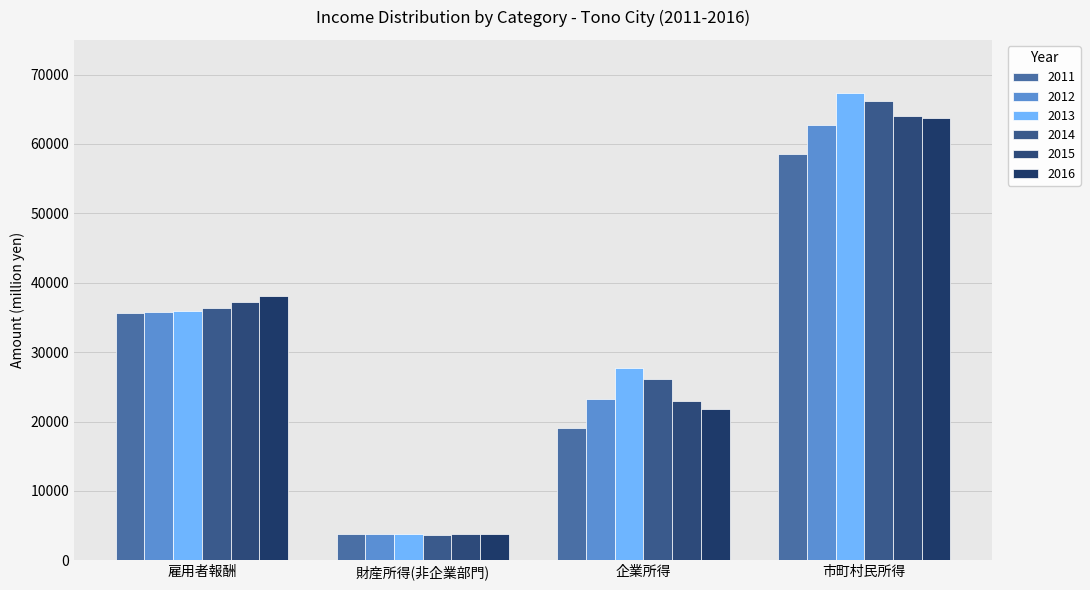

At which label does 2015 reach its minimum?

財産所得(非企業部門)